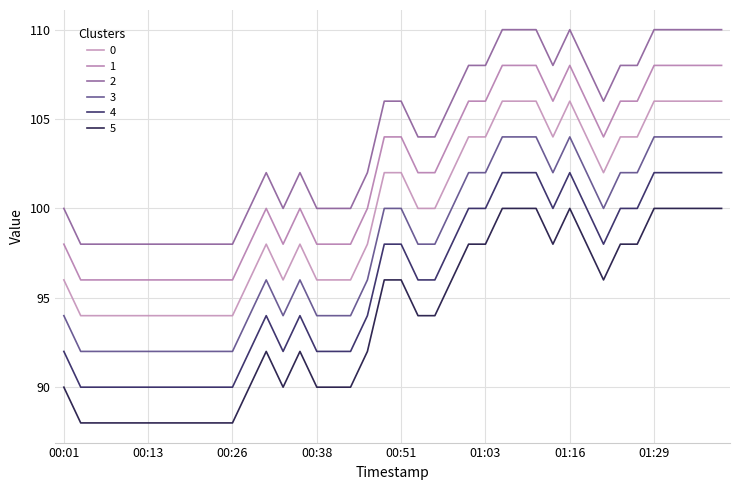

How many lines are shown in the chart?

6